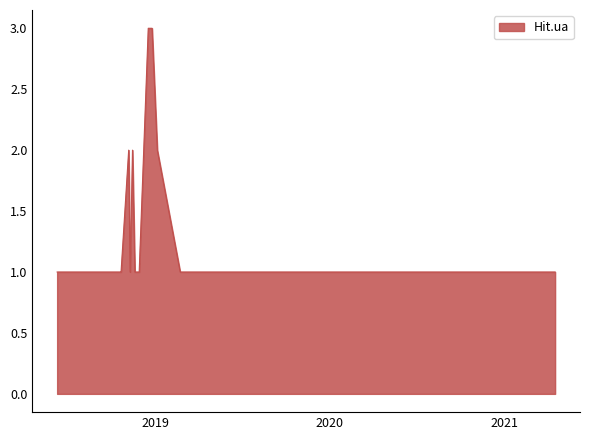

Reading right to left, transcribe all the data shown in this chart.

1	1	1	1	1	1	1	2	3	3	1	1	1	2	1	2	1	1	1	1	1	1	1	1	1	1	1	1	1